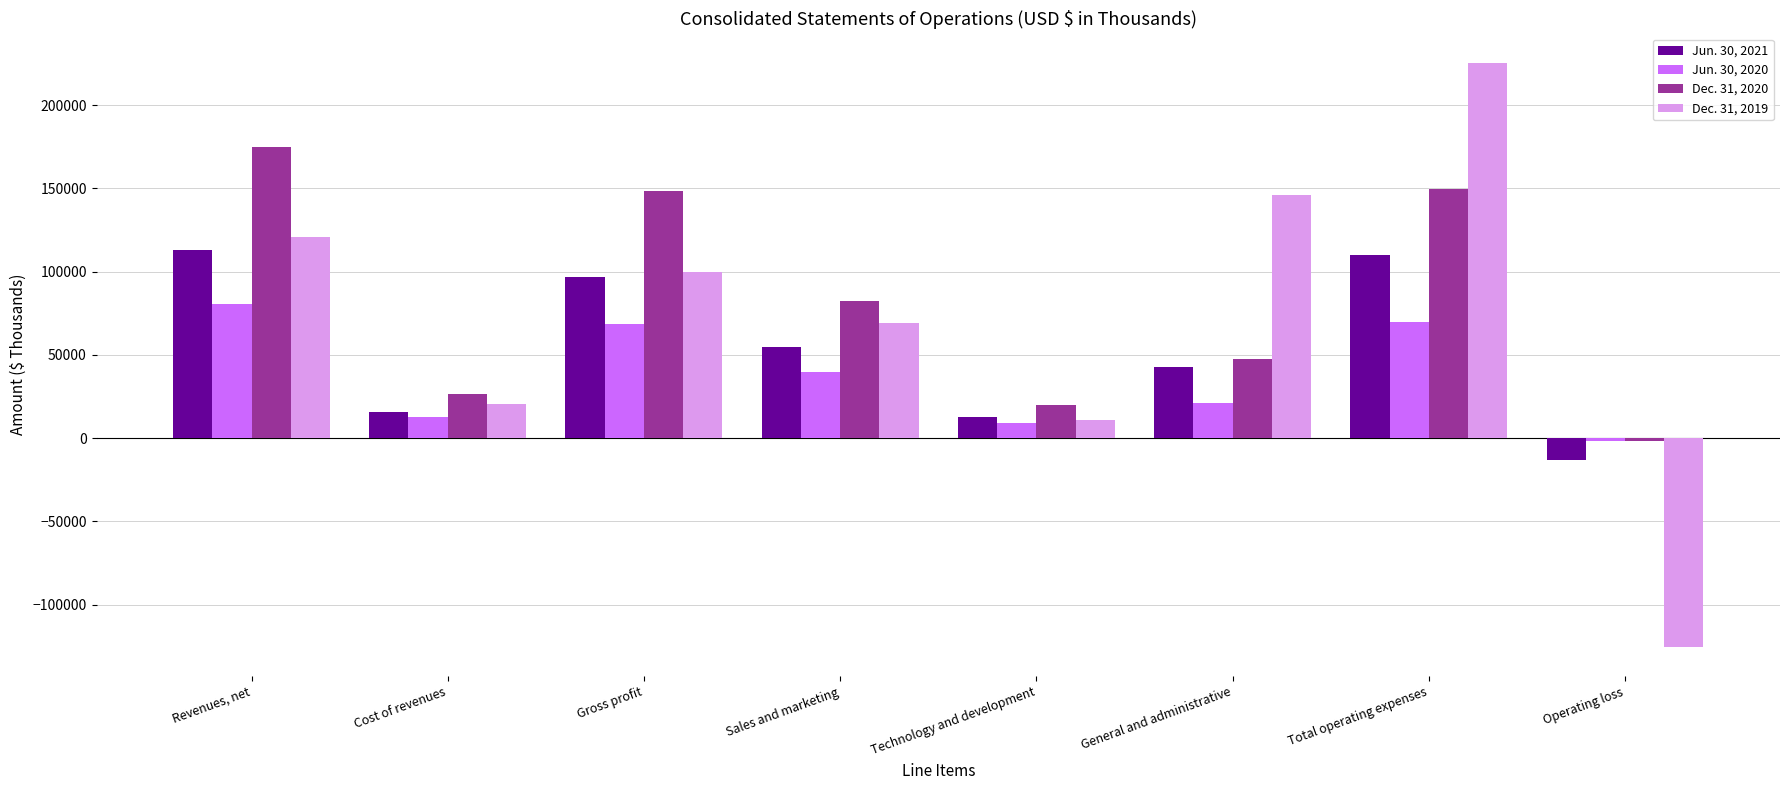

True or false: Jun. 30, 2020 has a value of 9297 at Technology and development.

True